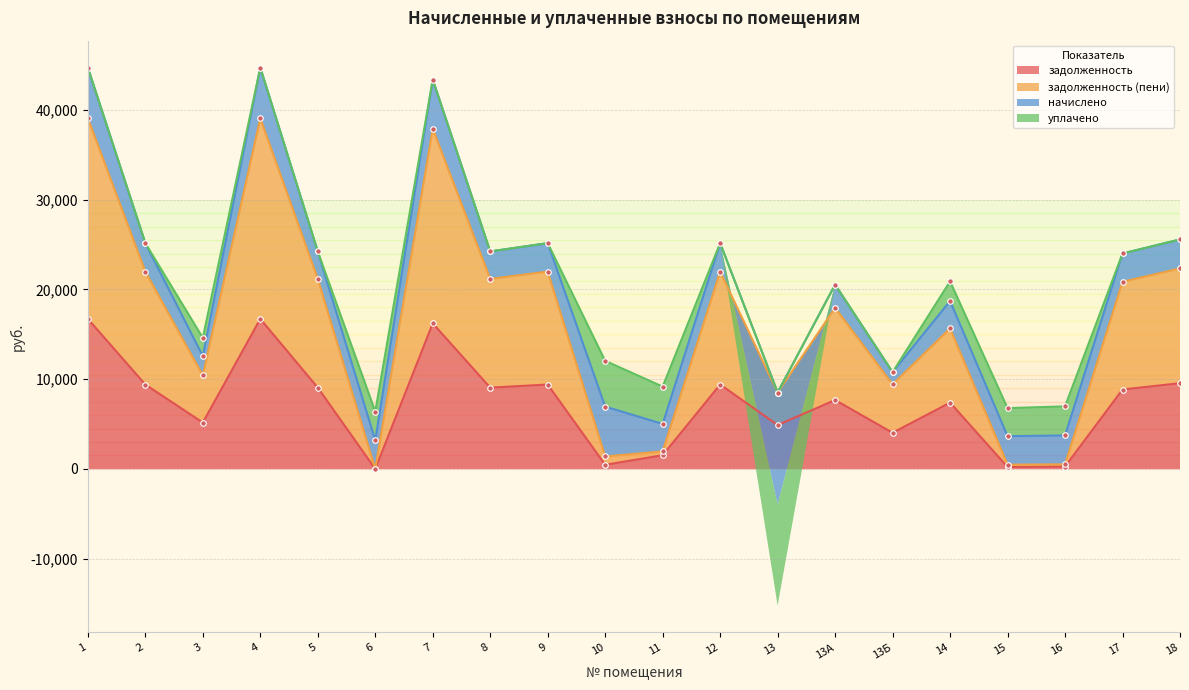

Where is the first local maximum for задолженность (пени)?

4